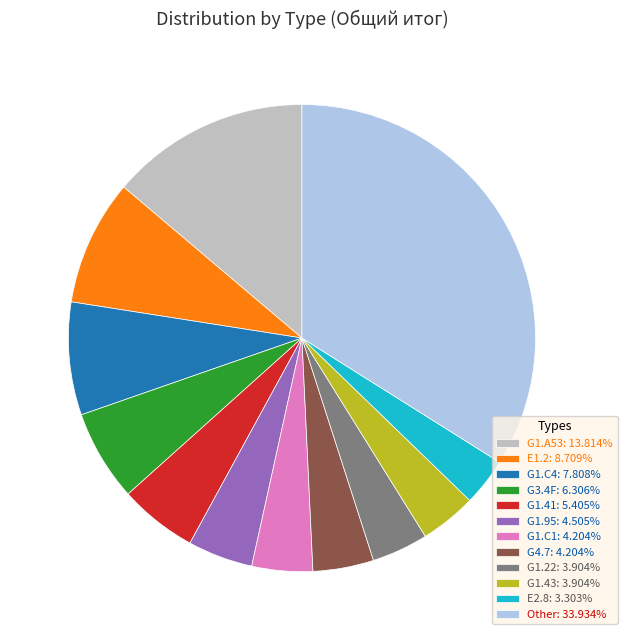

Does E2.8: 3.303% account for over 50% of the chart?

No